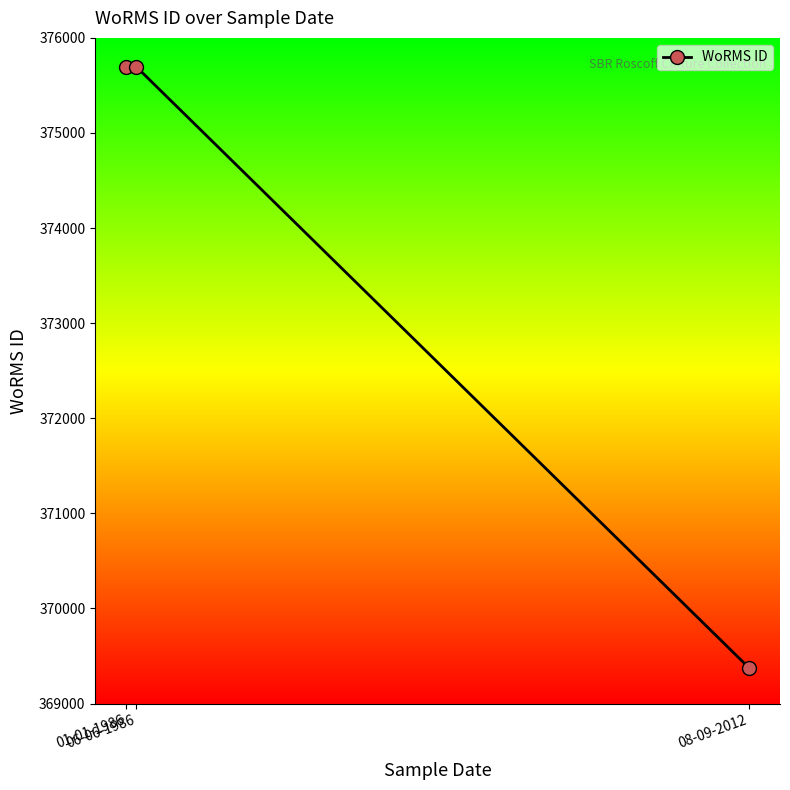

What is the greatest value displayed?

375699